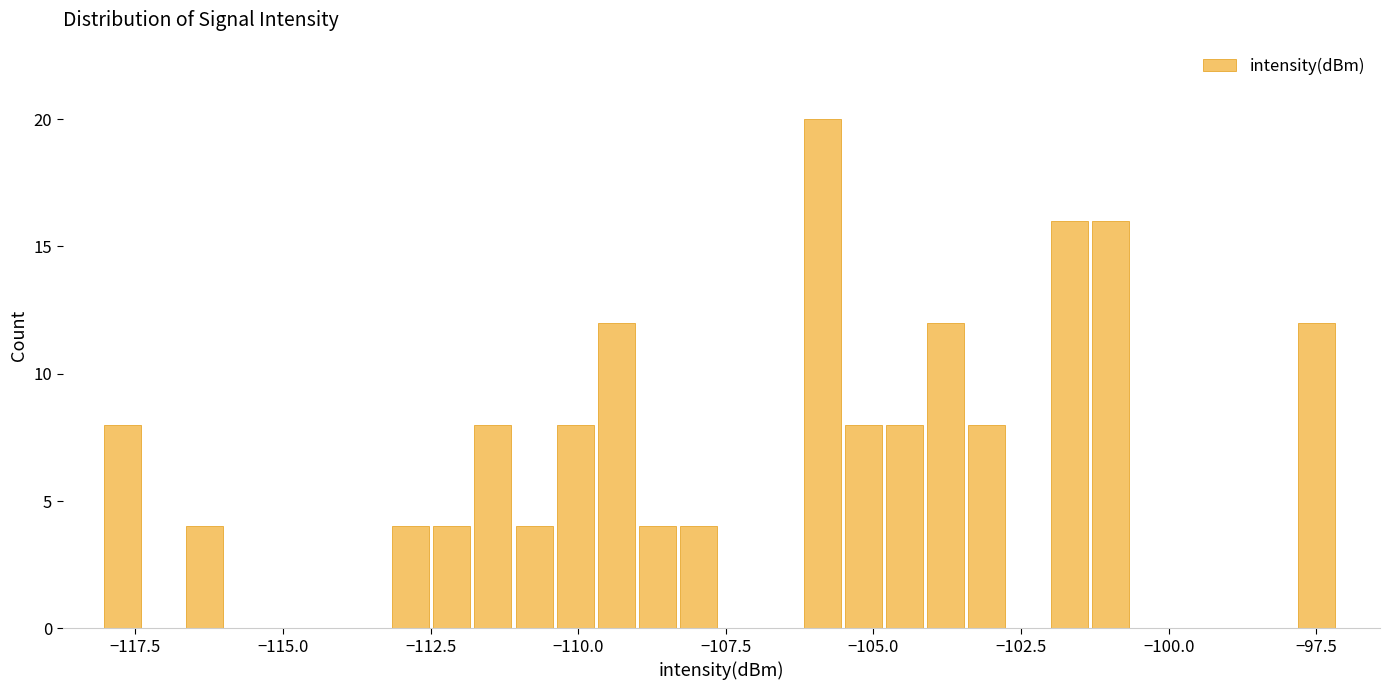

Around what value on the x-axis is the tallest bar? Give the approximate position of its centre, as read against the axis.

-106.0